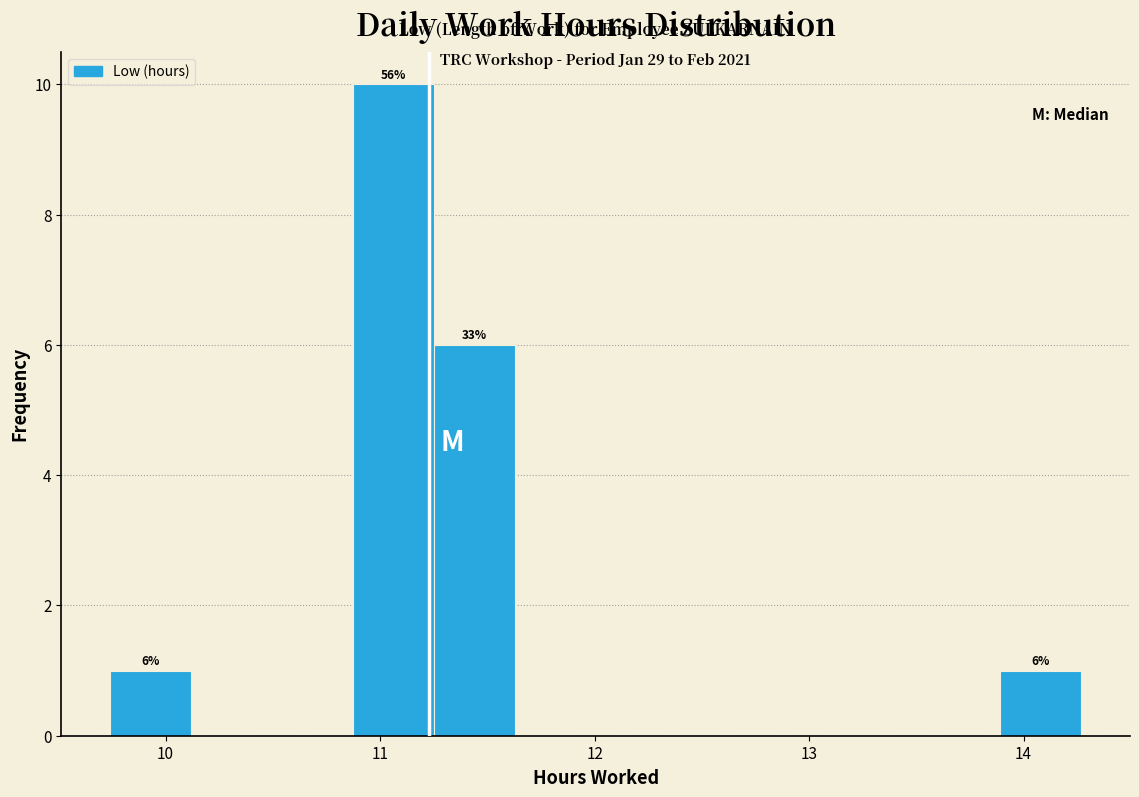

Around what value on the x-axis is the tallest bar? Give the approximate position of its centre, as read against the axis.

11.1